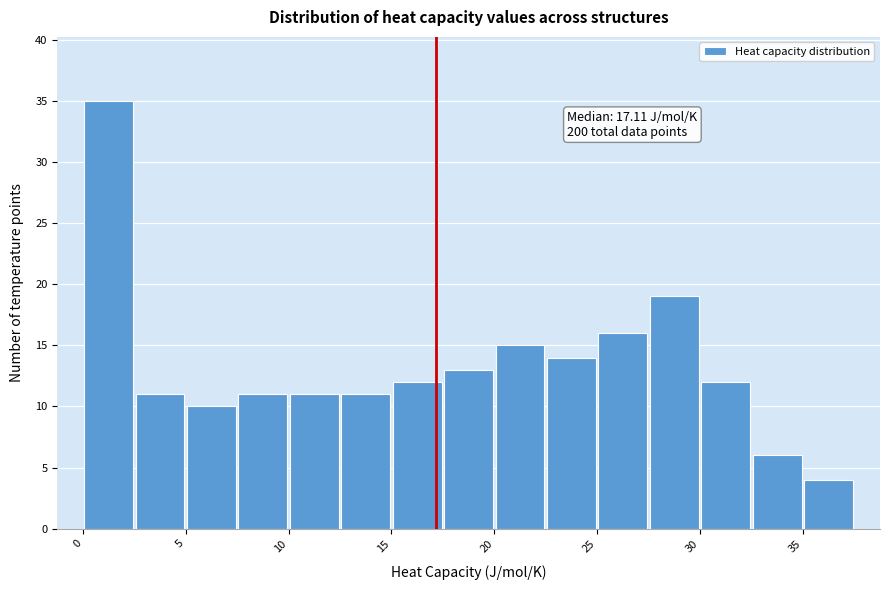

Over which range of the x-axis is the bar tallest?

0.0 to 2.5